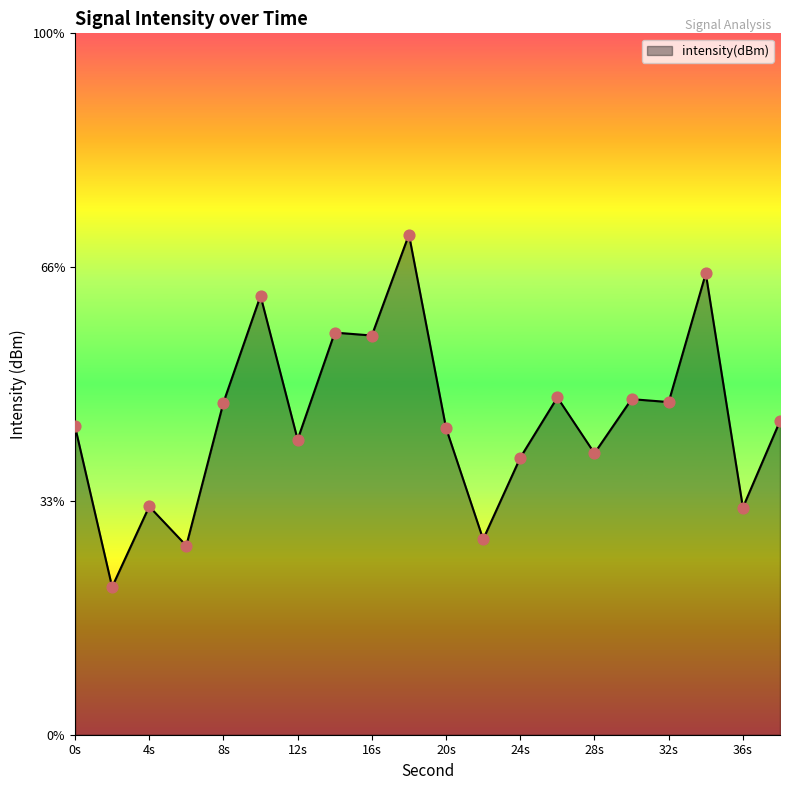

What is the change in value from 14 to 30?

-1.4